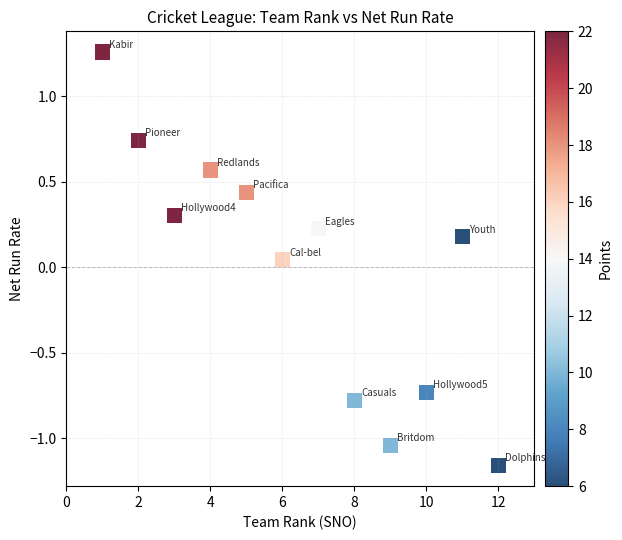

What is the range of X values (max minus min)?

11.0